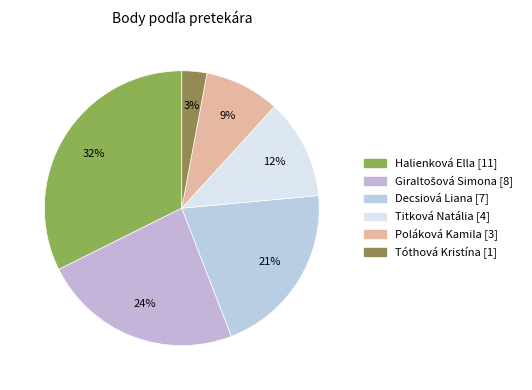

Count the number of slices in the pie.

6